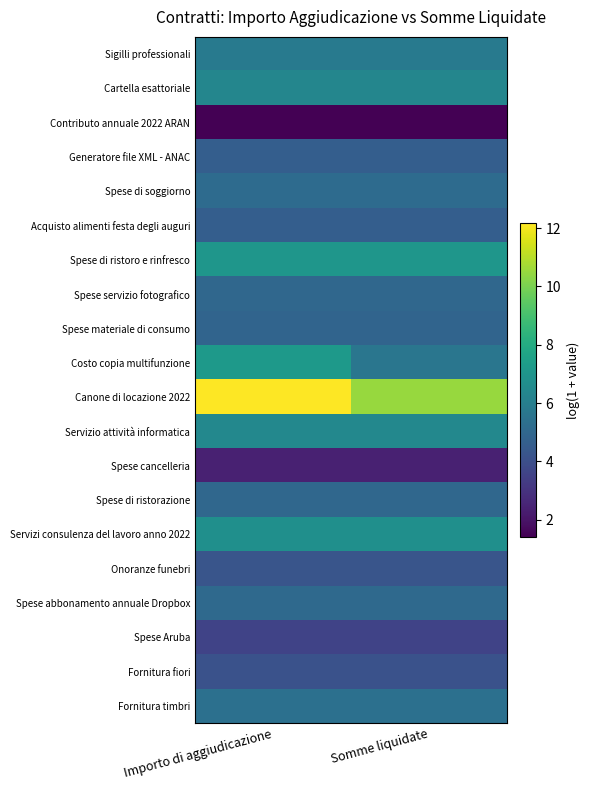

Between Importo di aggiudicazione and Somme liquidate, which series saw the biggest shift?

Canone di locazione 2022